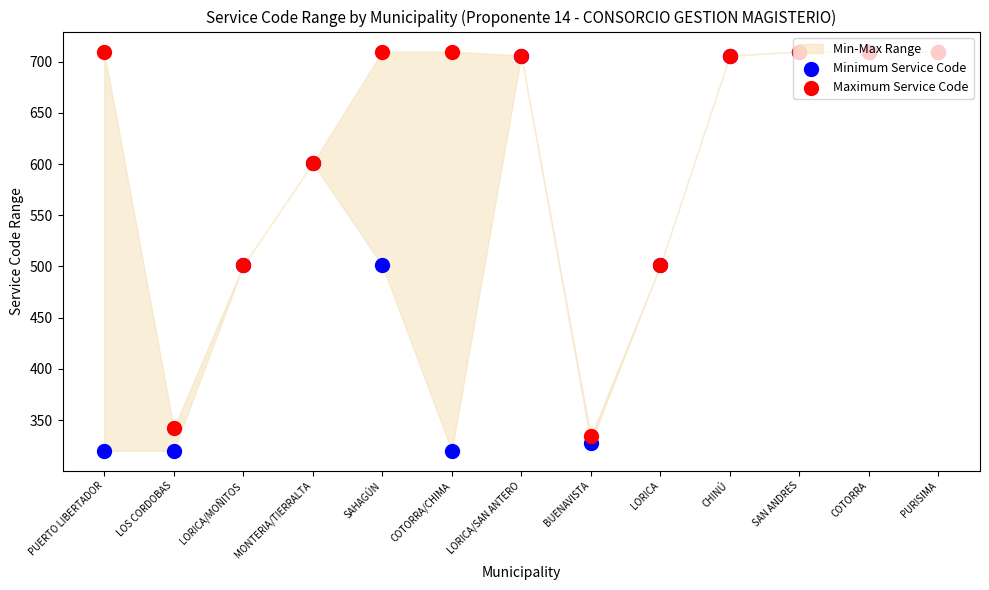

Which series has the largest Y range (max minus min)?

Minimum Service Code